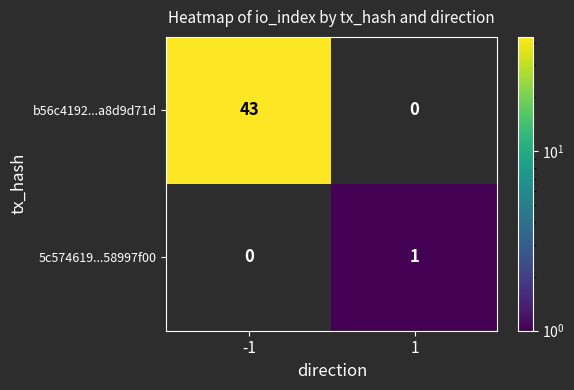

The 5c574619...58997f00 series shows 1 at 1. True or false?

True